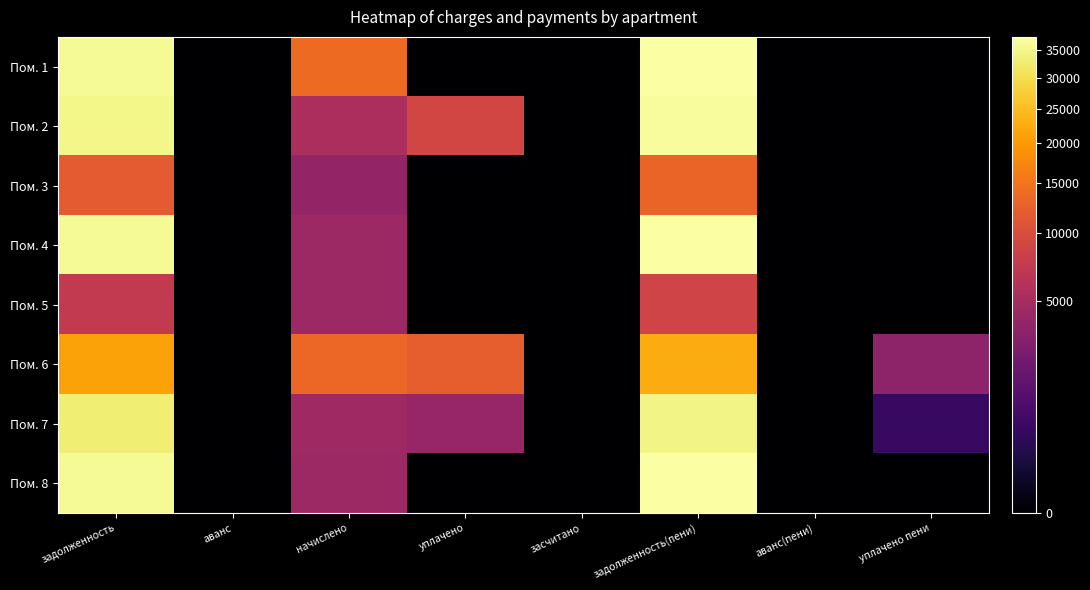

Reading right to left, transcribe all the data shown in this chart.

Пом. 1: уплачено пени=0.0	аванс(пени)=0.0	задолженность(пени)=37625.3	засчитано=0.0	уплачено=0.0	начислено=13913.8	аванс=0.0	задолженность=36170.9
Пом. 2: уплачено пени=0.0	аванс(пени)=0.0	задолженность(пени)=36810.1	засчитано=0.0	уплачено=8973.7	начислено=5342.4	аванс=0.0	задолженность=35029.3
Пом. 3: уплачено пени=0.0	аванс(пени)=0.0	задолженность(пени)=13002.9	засчитано=0.0	уплачено=0.0	начислено=3837.6	аванс=0.0	задолженность=11723.7
Пом. 4: уплачено пени=0.0	аванс(пени)=0.0	задолженность(пени)=37563.4	засчитано=0.0	уплачено=0.0	начислено=4356.0	аванс=0.0	задолженность=36111.4
Пом. 5: уплачено пени=0.0	аванс(пени)=0.0	задолженность(пени)=8681.8	засчитано=0.0	уплачено=0.0	начислено=4356.0	аванс=0.0	задолженность=7229.8
Пом. 6: уплачено пени=3465.1	аванс(пени)=0.0	задолженность(пени)=22599.1	засчитано=0.0	уплачено=12202.0	начислено=13460.2	аванс=0.0	задолженность=21149.5
Пом. 7: уплачено пени=503.9	аванс(пени)=0.0	задолженность(пени)=34610.5	засчитано=0.0	уплачено=3958.9	начислено=4478.4	аванс=0.0	задолженность=33117.7
Пом. 8: уплачено пени=0.0	аванс(пени)=0.0	задолженность(пени)=37625.3	засчитано=0.0	уплачено=0.0	начислено=4363.2	аванс=0.0	задолженность=36170.9